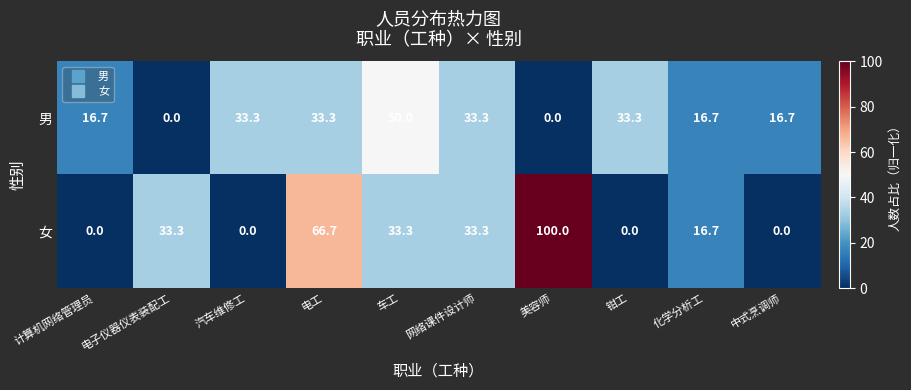

Which label corresponds to the largest value in the chart?

美容师